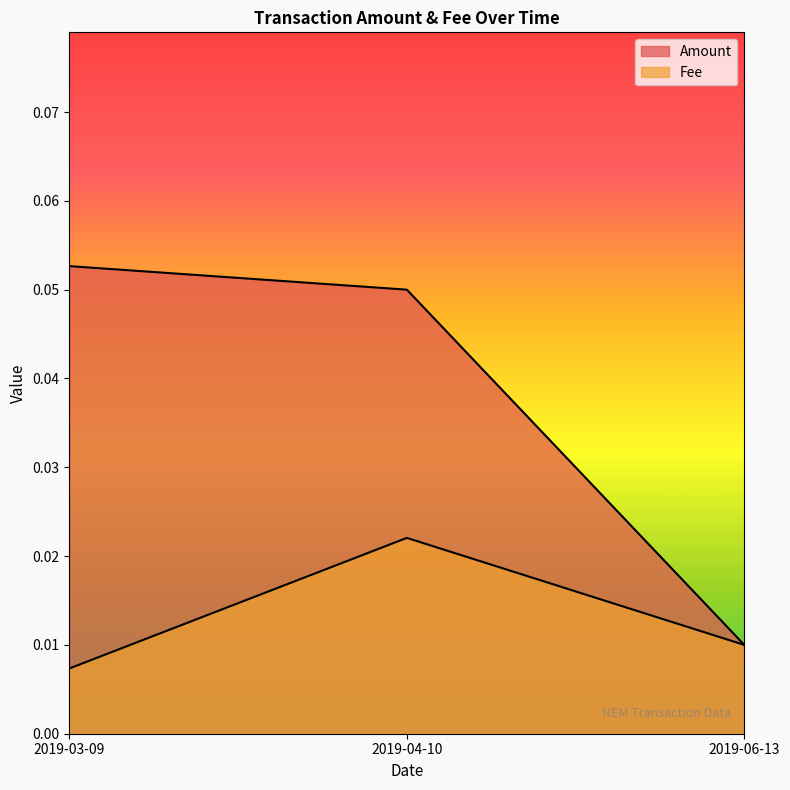

At which label is Fee closest to 0?

2019-03-09